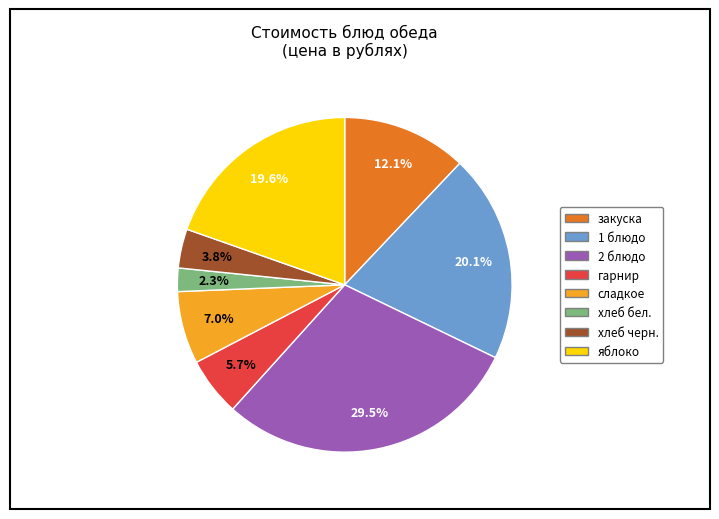

Count the number of slices in the pie.

8